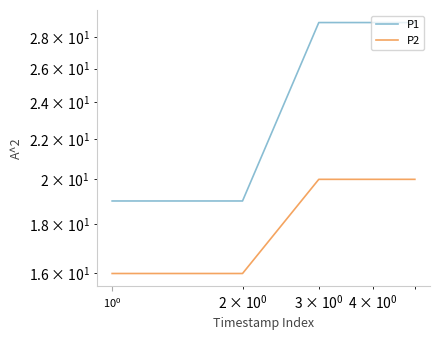

Count the P1 values in the range 19 to 29.

5